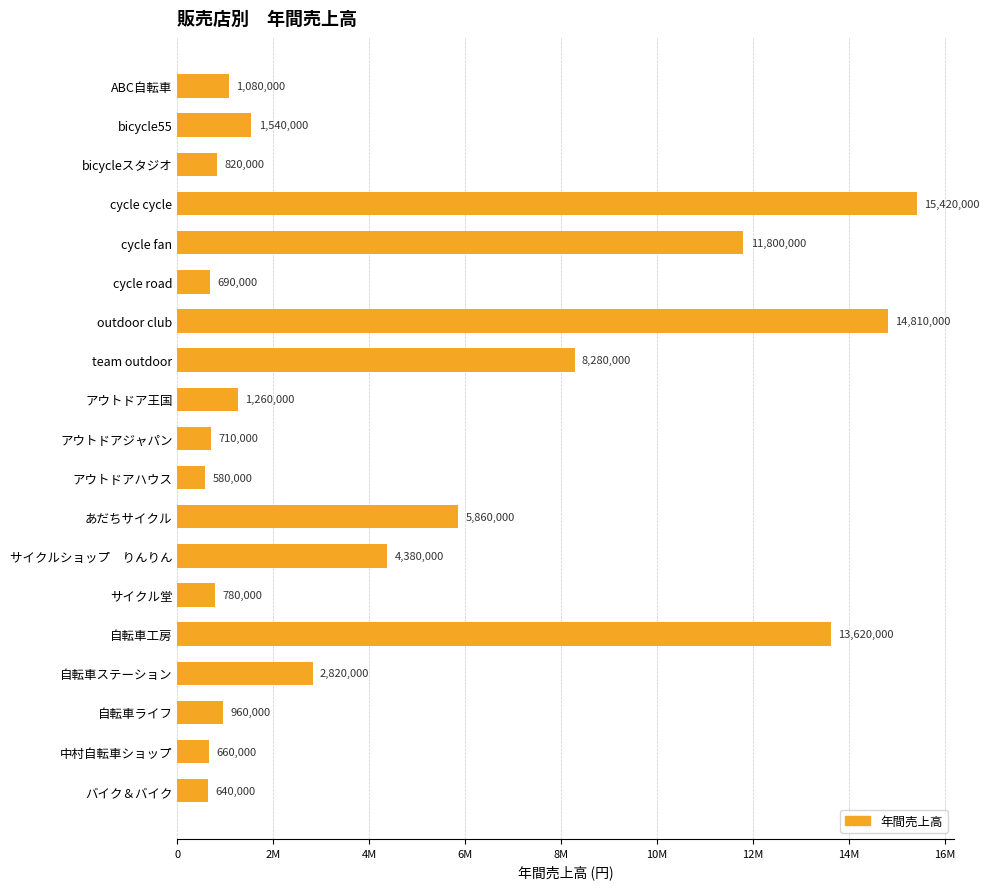

Which label corresponds to the smallest value in the chart?

アウトドアハウス